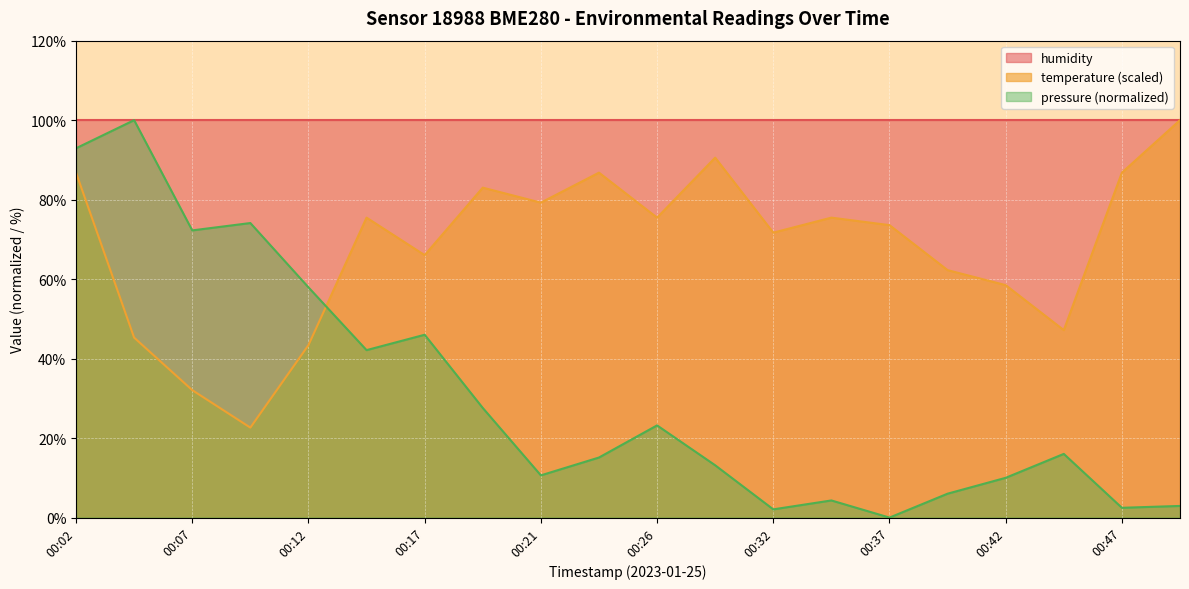

Where do temperature and pressure first cross each other?

00:12 and 00:14